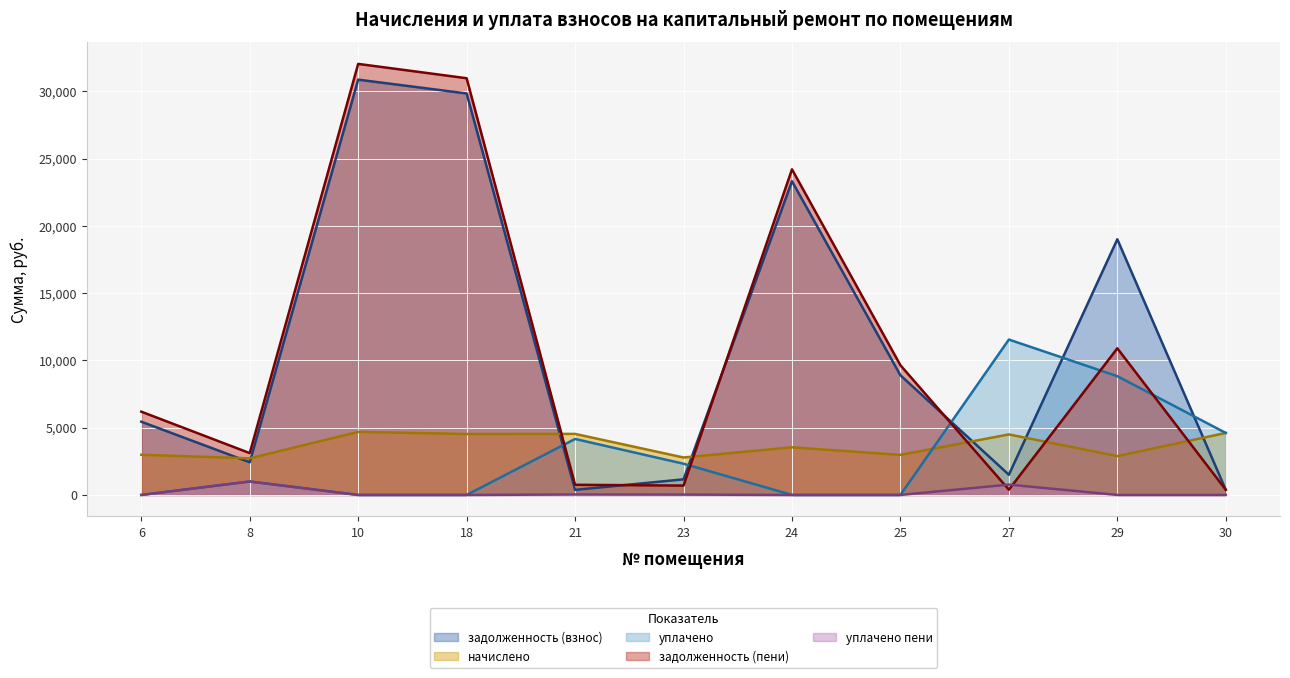

Rank the series at 18 from highest to lowest value.

задолженность (пени), задолженность (взнос), начислено, уплачено, уплачено пени